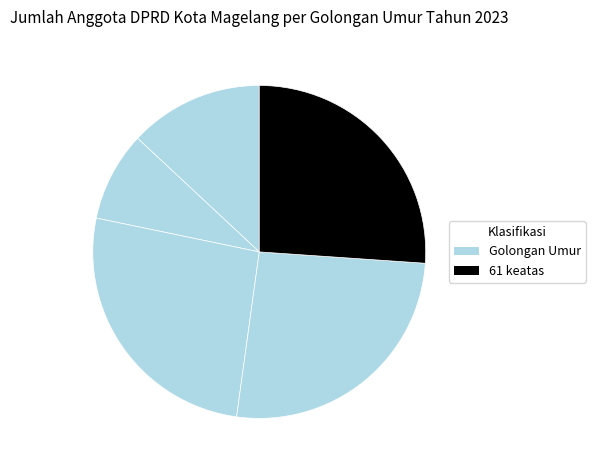

Count the number of slices in the pie.

5